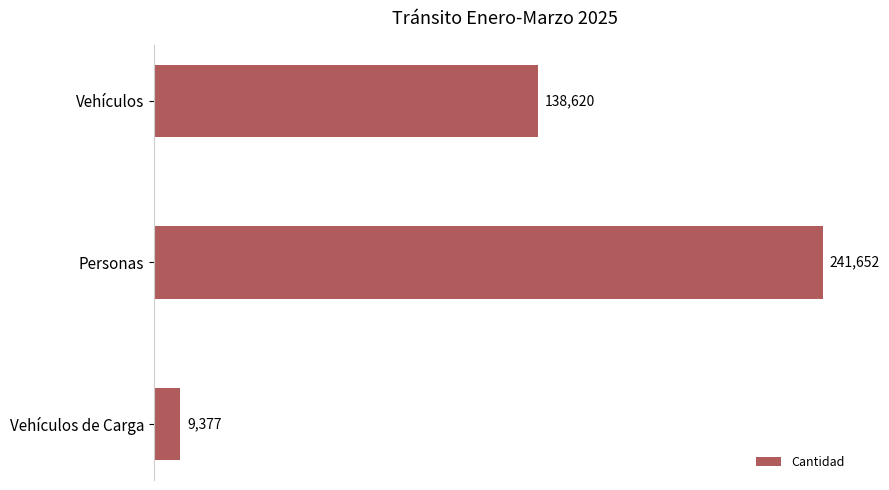

How many categories are shown in the chart?

3